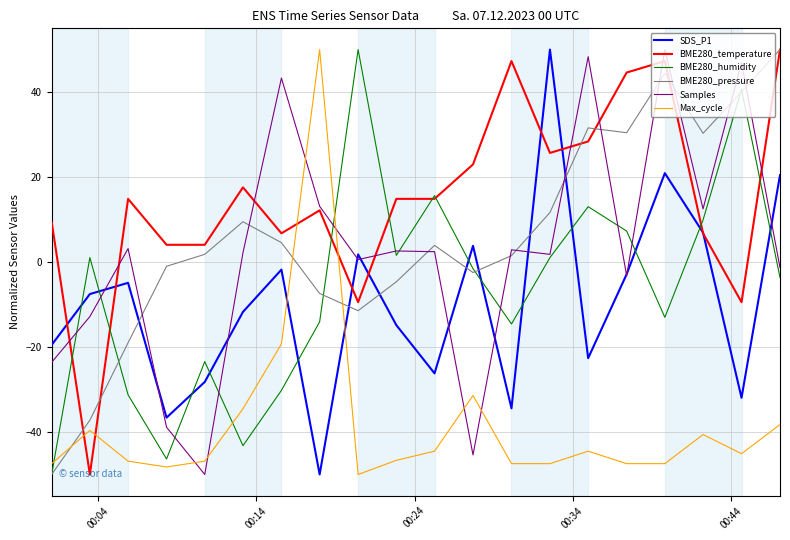

Which series has the largest total across all categories?

BME280_temperature